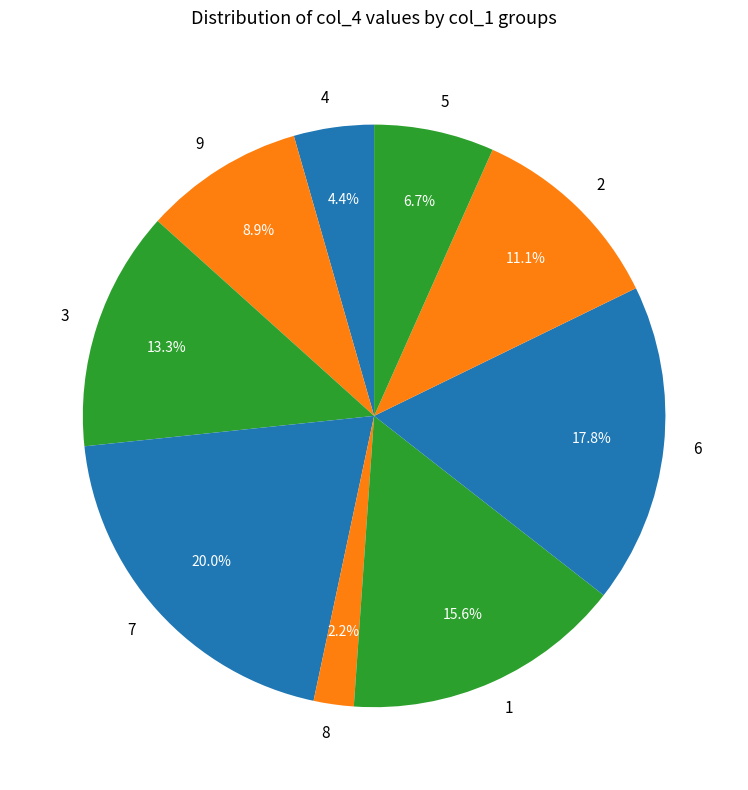

Count the number of slices in the pie.

9